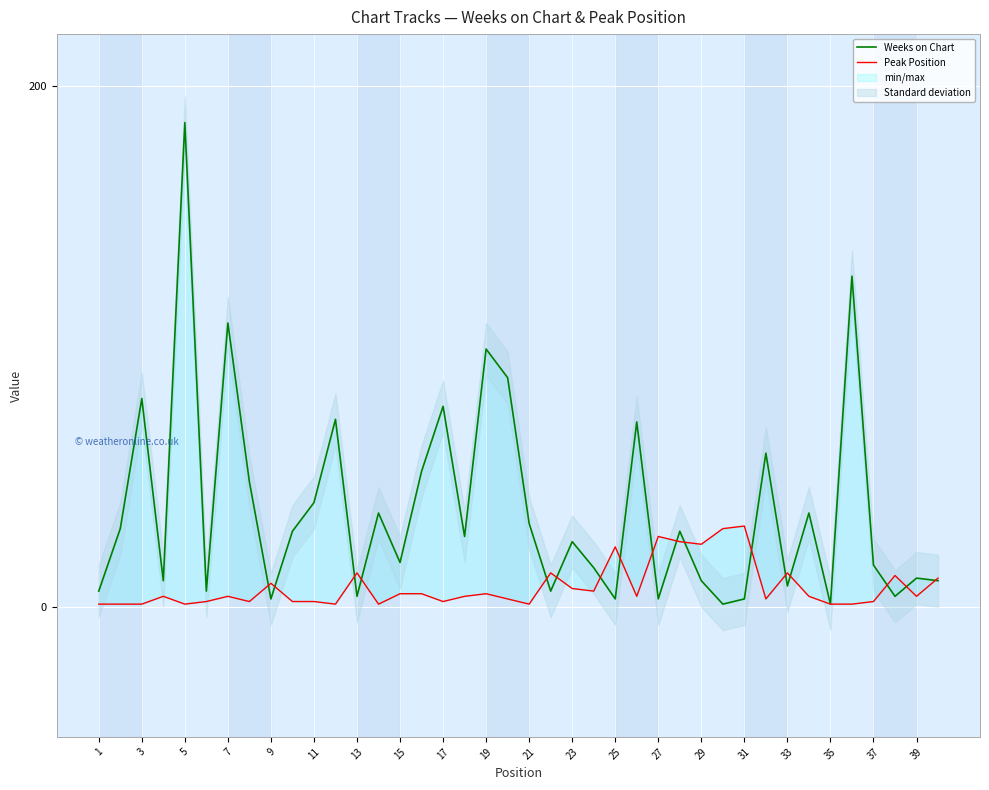

How many lines are shown in the chart?

2